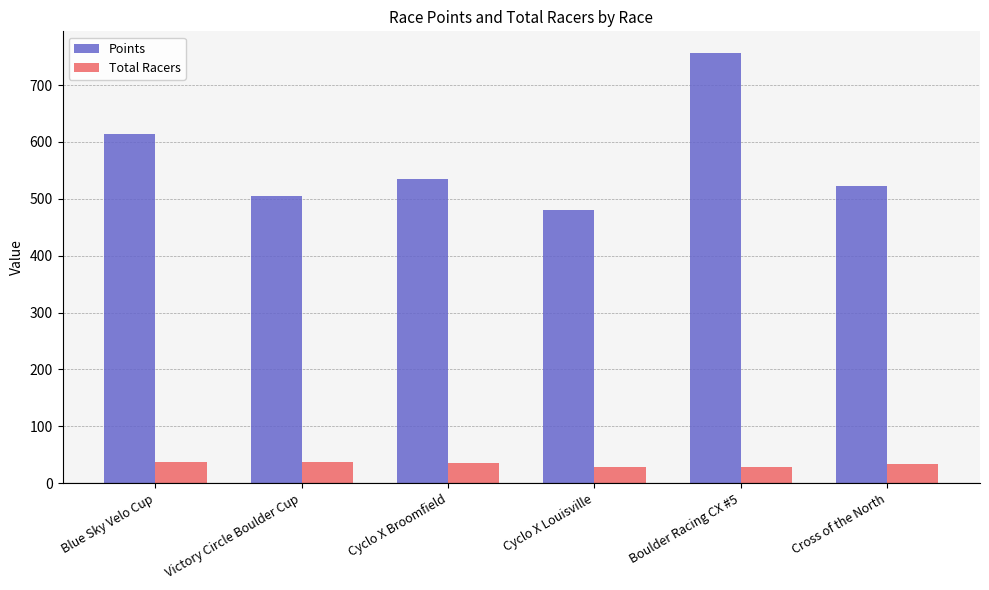

What is the difference between the maximum and minimum values in the Total Racers series?

10.0